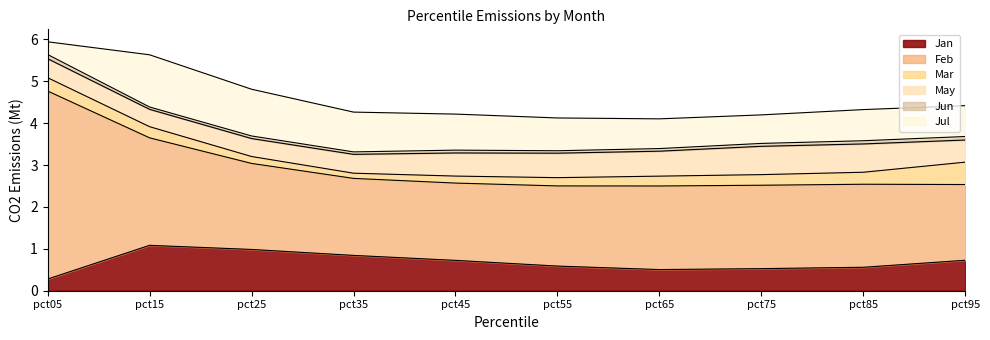

List the series in order of their peak value, highest first.

Feb, Jul, Jan, May, Mar, Jun